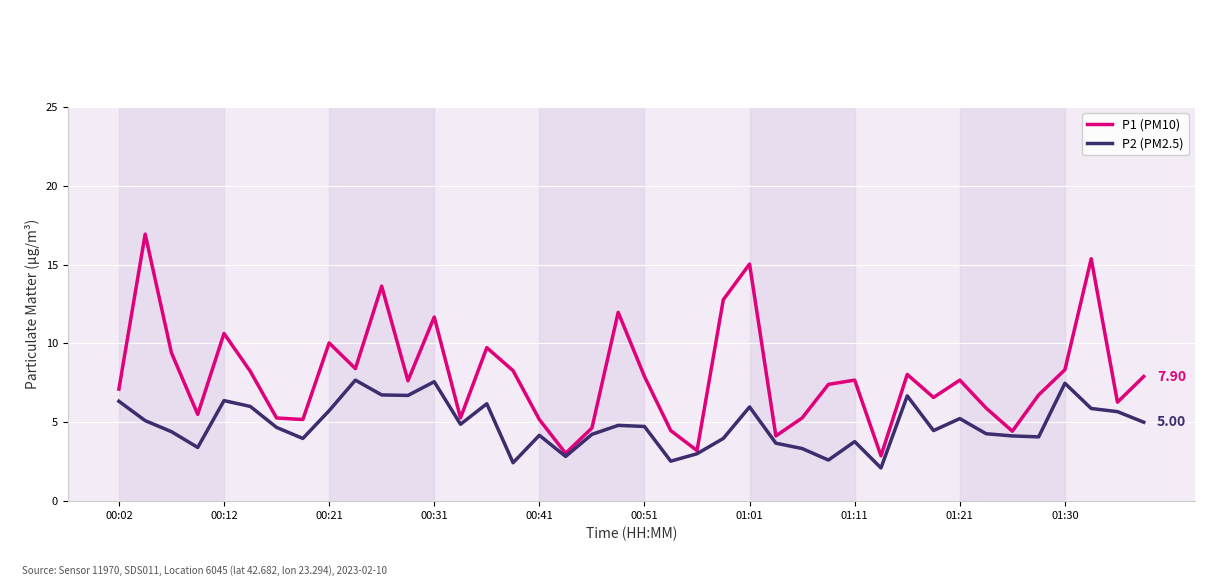

List the series in order of their overall mean, highest first.

P1 (PM10), P2 (PM2.5)